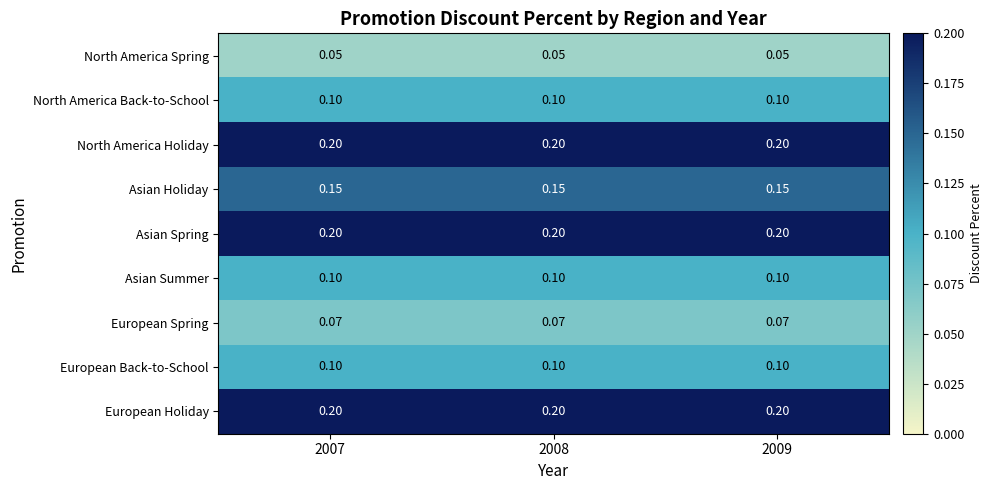

What is the spread (max minus min) of values at 2009?

0.2